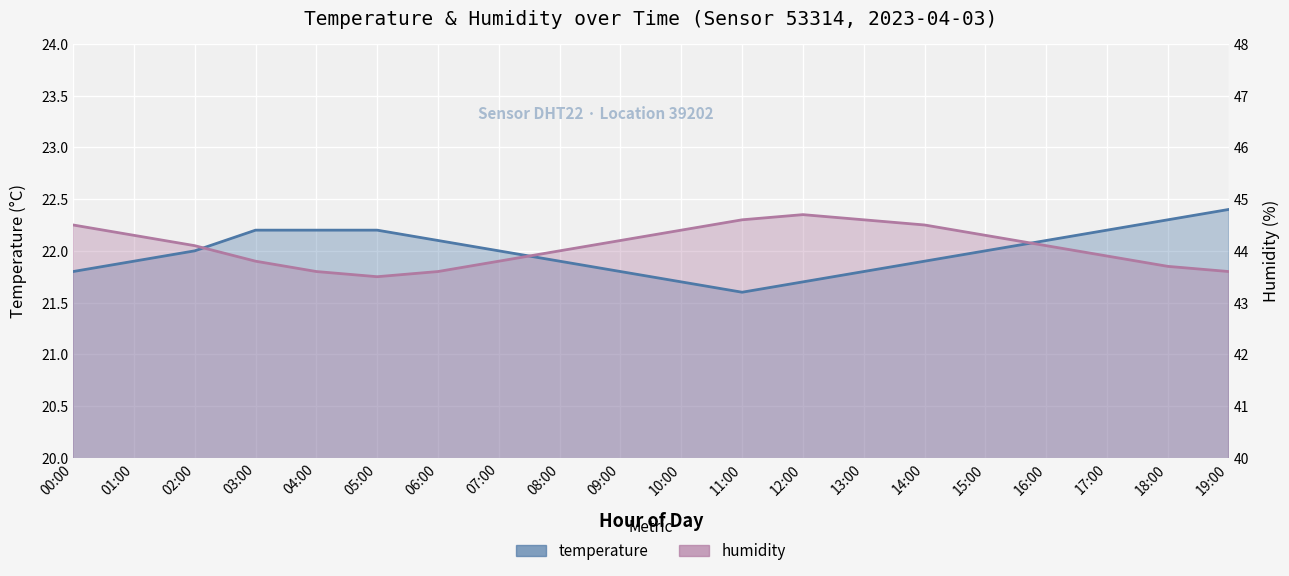

At which category does temperature reach its first local valley?

11:00